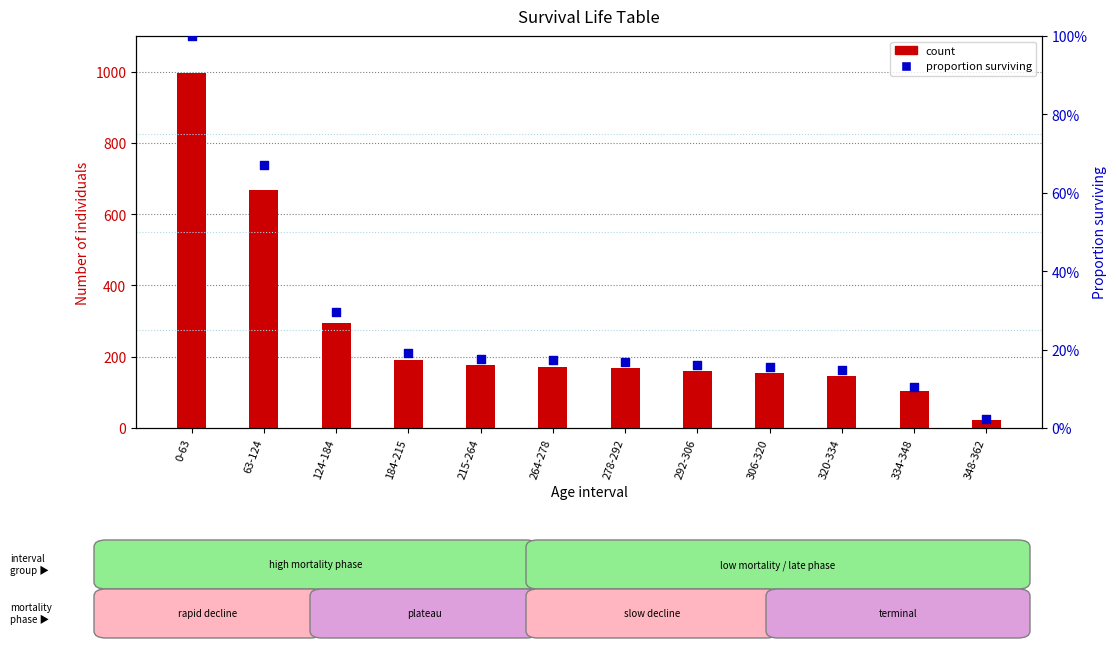

What are all the series names shown in the legend?

count, proportion surviving